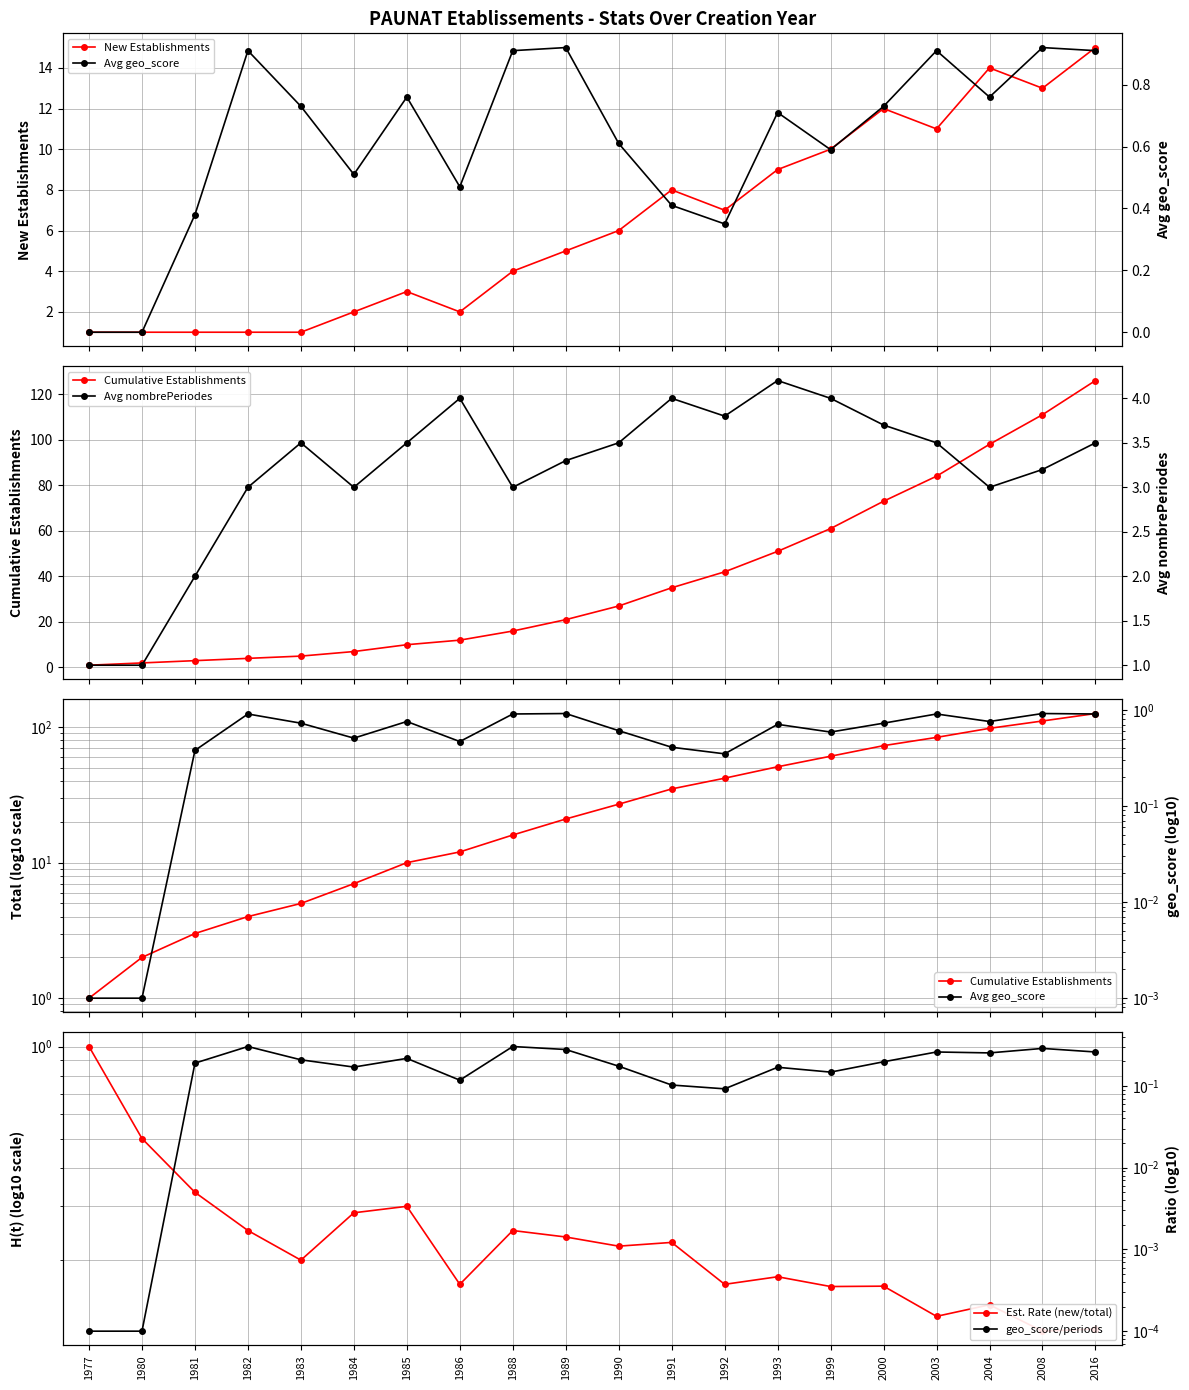

What is the total value across all series at 2008?

128.5